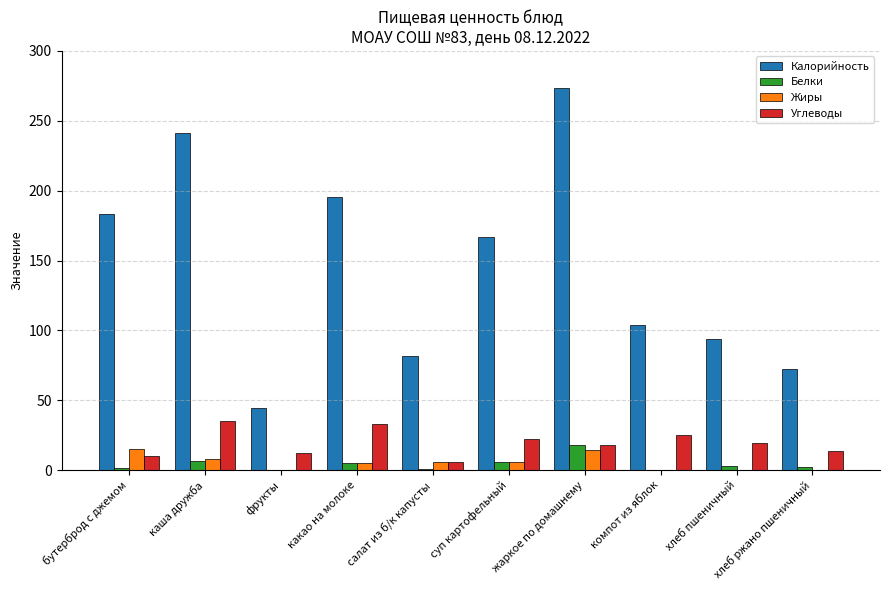

Is the value of Углеводы at компот из яблок greater than the value of Жиры at жаркое по домашнему?

Yes